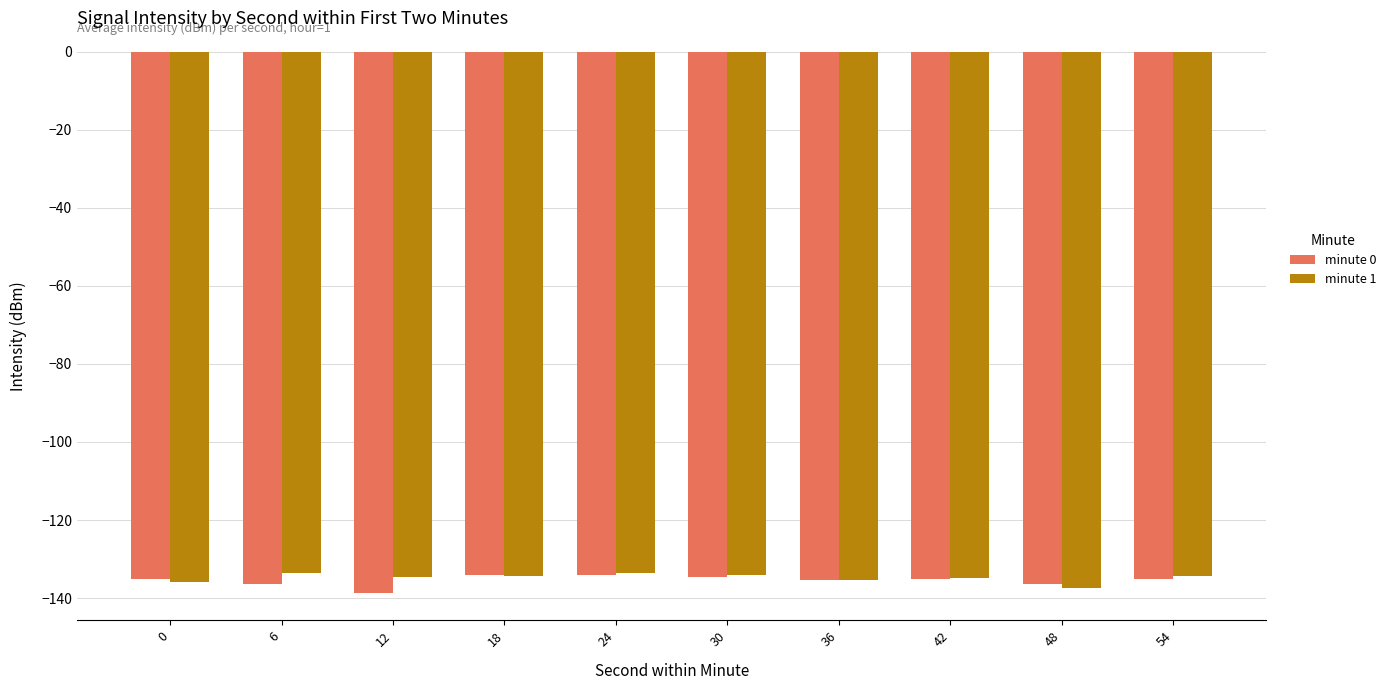

What is the smallest value displayed?

-138.8